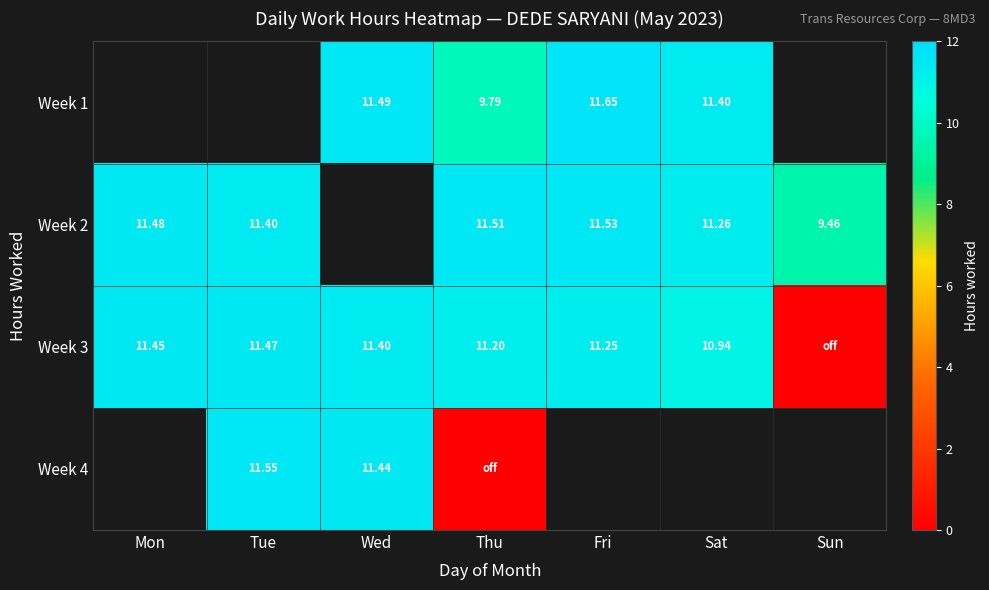

Is the value of Week 4 at Wed greater than the value of Week 2 at Fri?

No